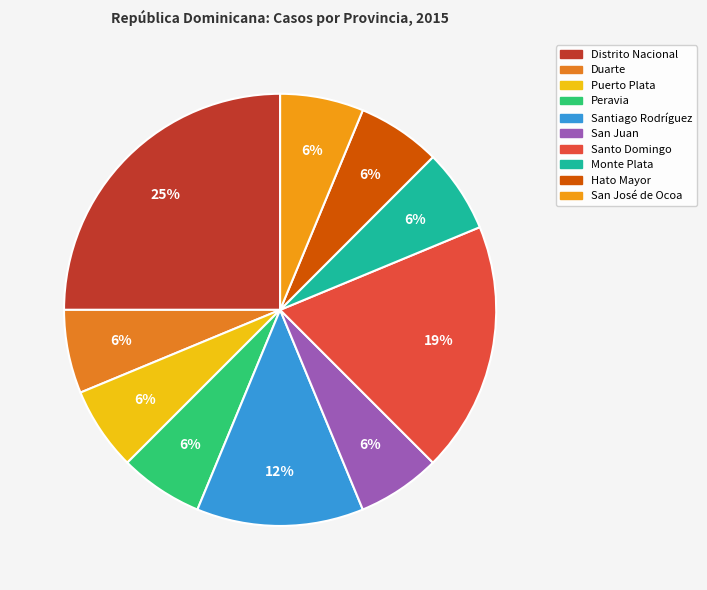

Is there a majority slice in this chart?

No